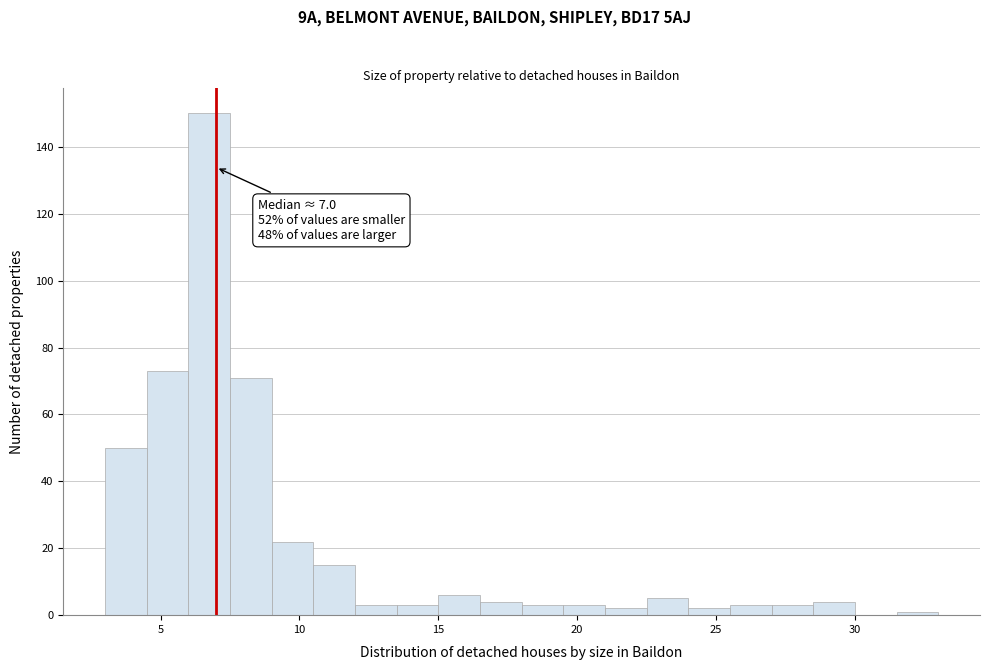

Read against the x-axis, roughly where is the centre of the tallest bar?

7.0